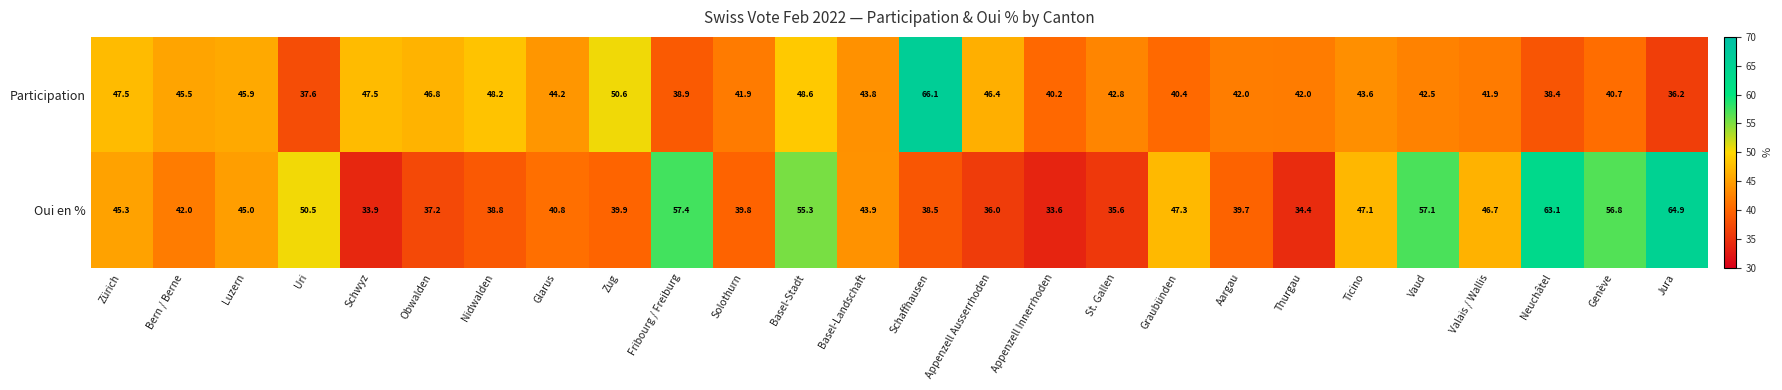

Which series has the widest spread of values?

Oui en %